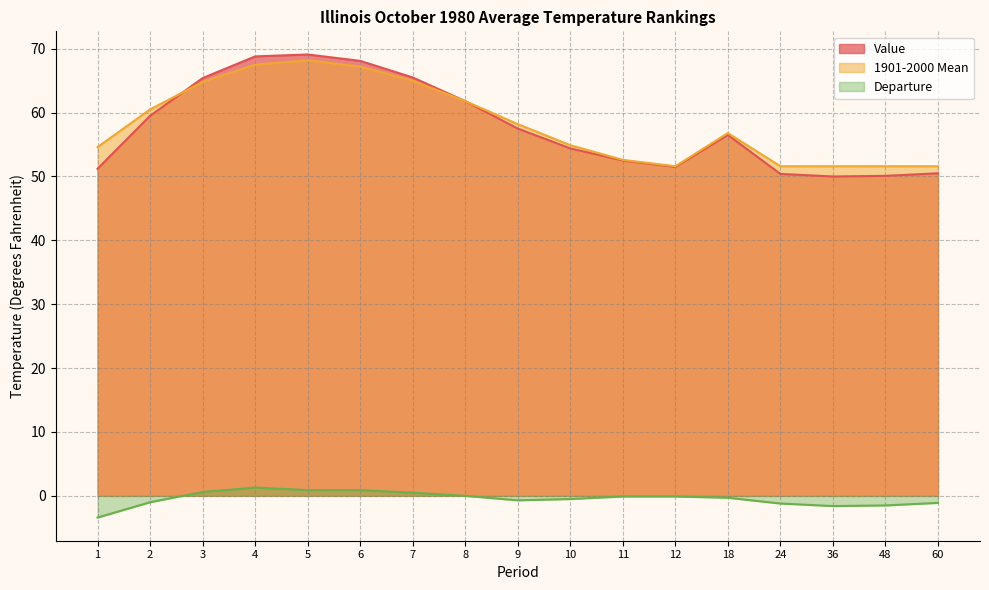

What is the smallest value displayed?

-3.4